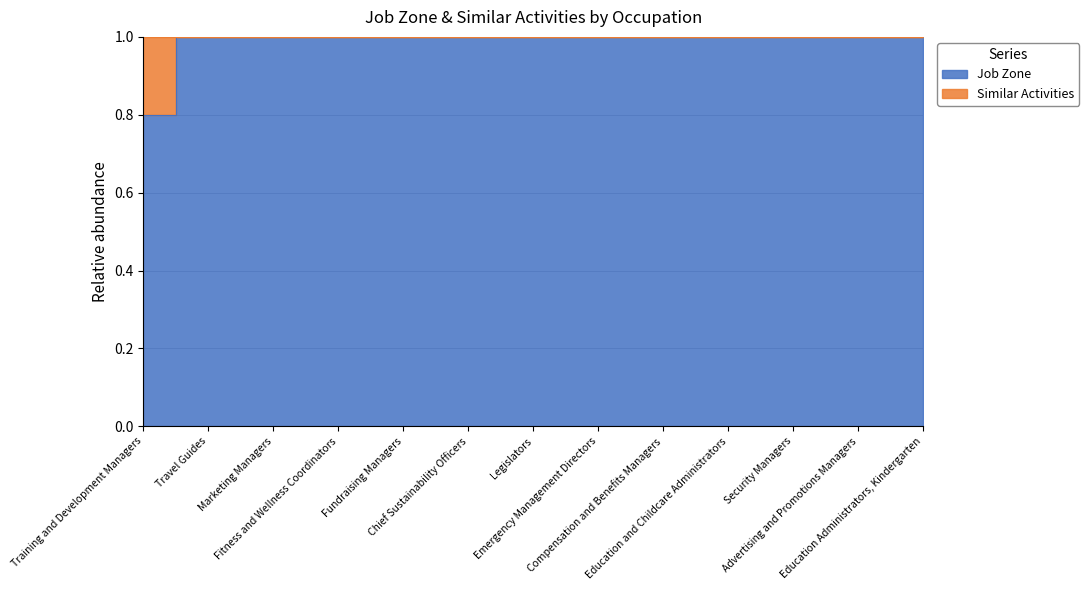

What is the difference between the maximum and minimum values?

0.2